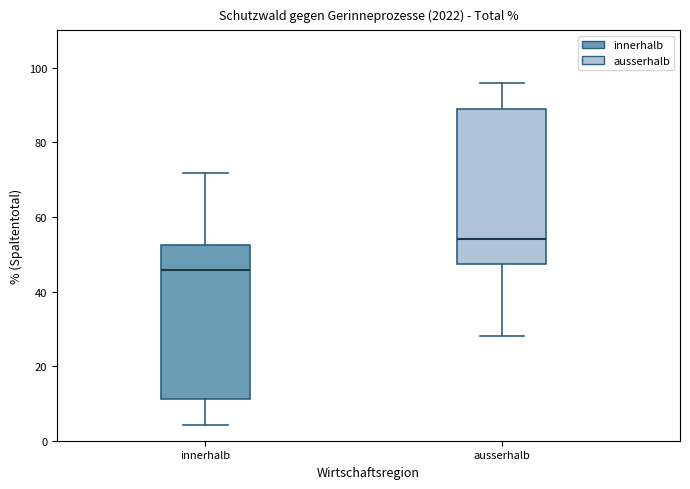

Where is the lower edge of the box for innerhalb on the y-axis? The values are not printed on the chart, so give them approximately, as read against the axis.

12